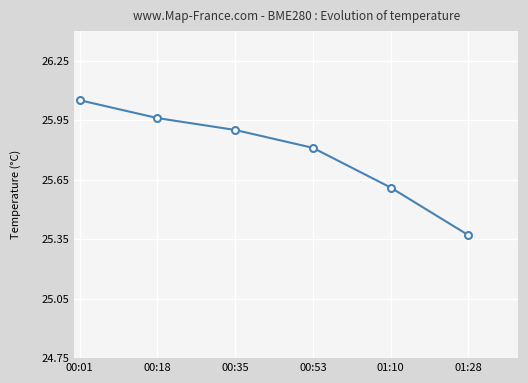

How many lines are shown in the chart?

1